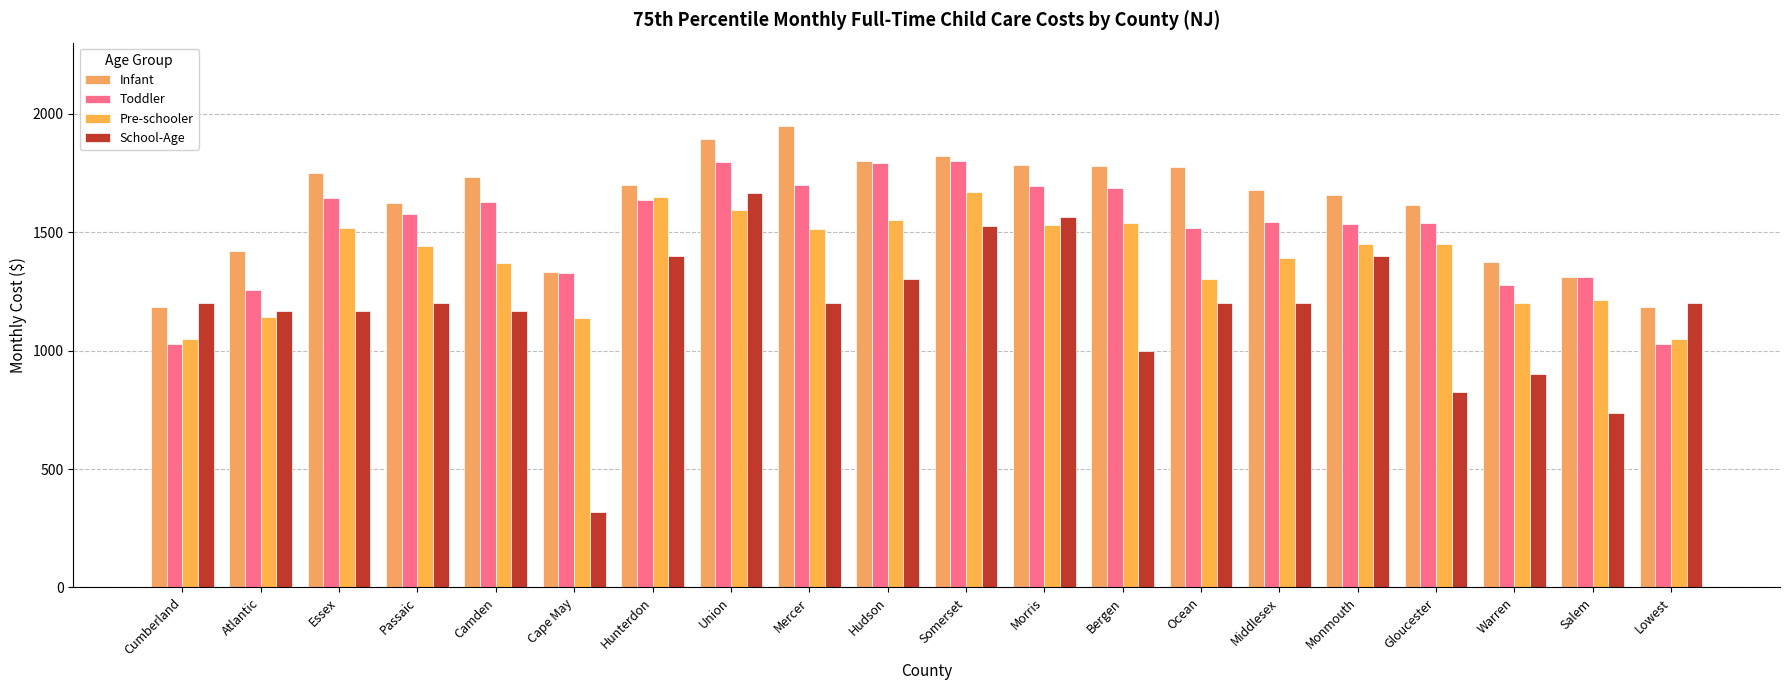

Between Atlantic and Passaic, which series saw the biggest shift?

Toddler